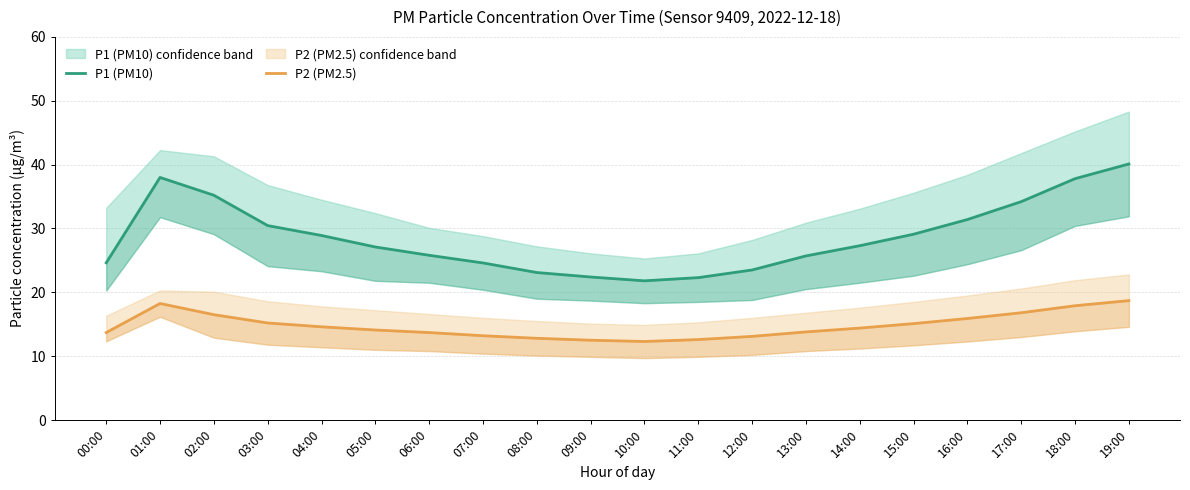

At 17:00, list the series in order from smallest to largest.

P2 (PM2.5), P1 (PM10)